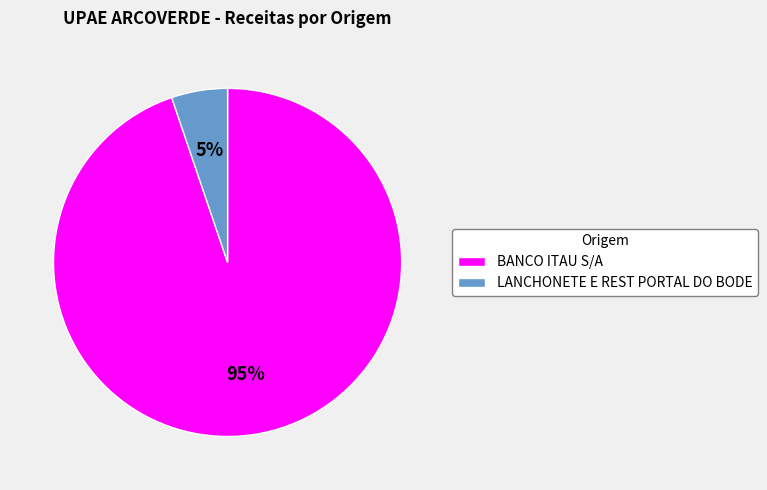

Is the sum of BANCO ITAU S/A and LANCHONETE E REST PORTAL DO BODE greater than half?

Yes